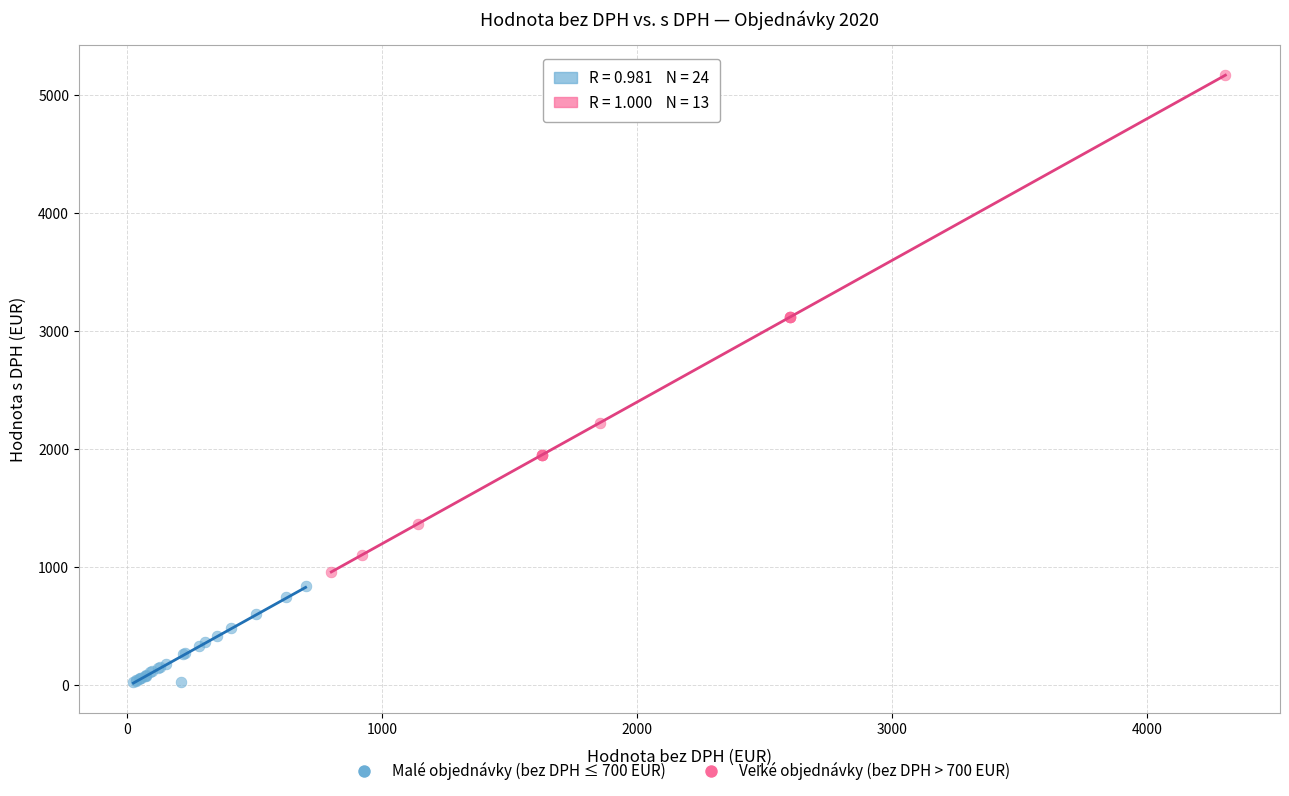

Which series reaches the minimum Y coordinate?

Malé objednávky (bez DPH ≤ 700 EUR)